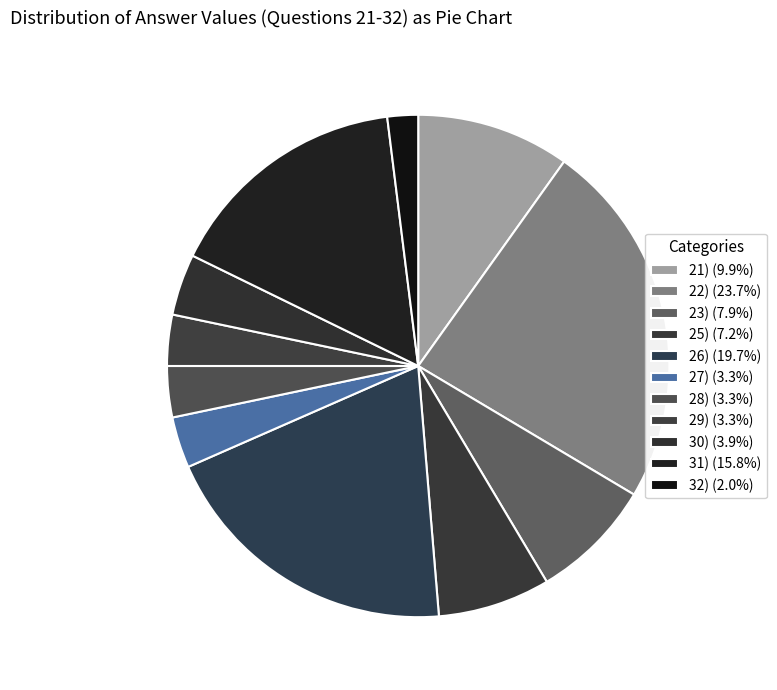

How many segments does this pie chart have?

11